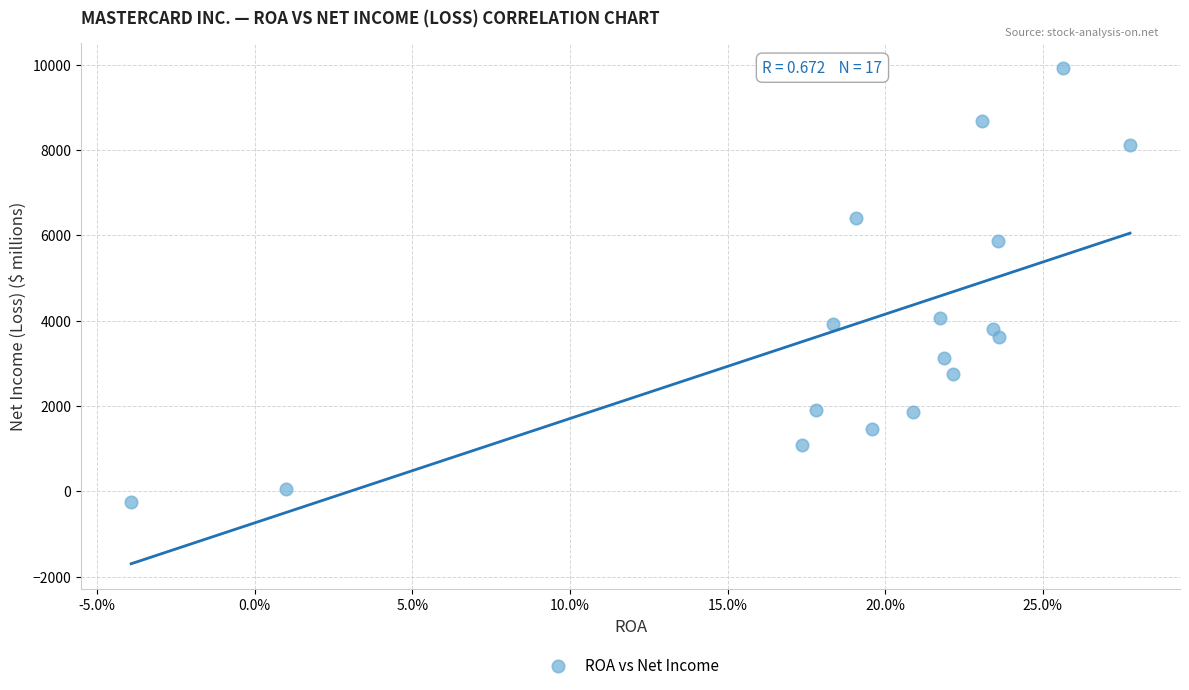

What is the range of Y values (max minus min)?

10184